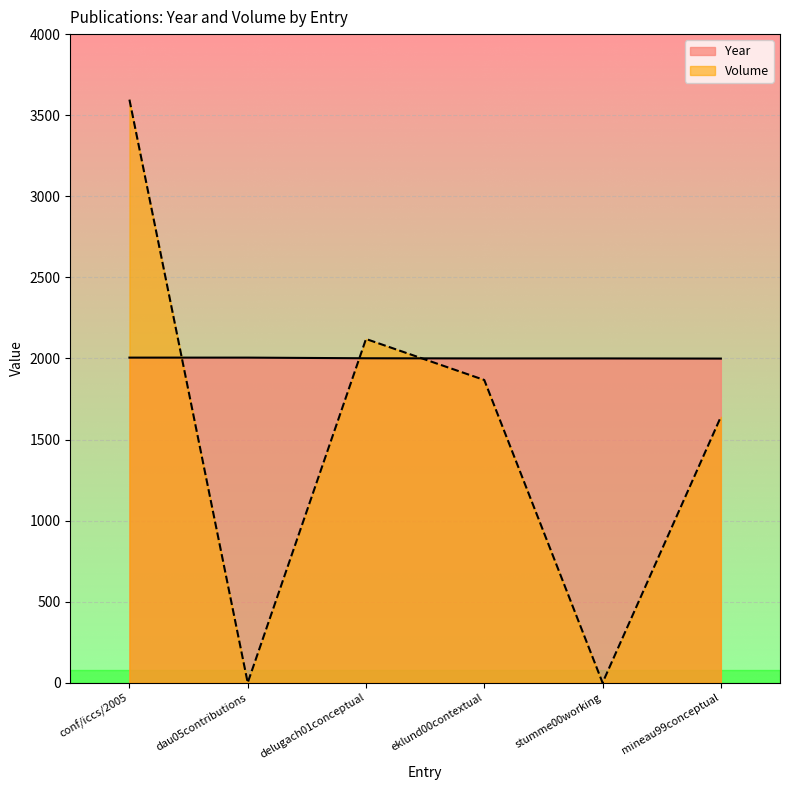

What is the label of the 4th point from the right?

delugach01conceptual